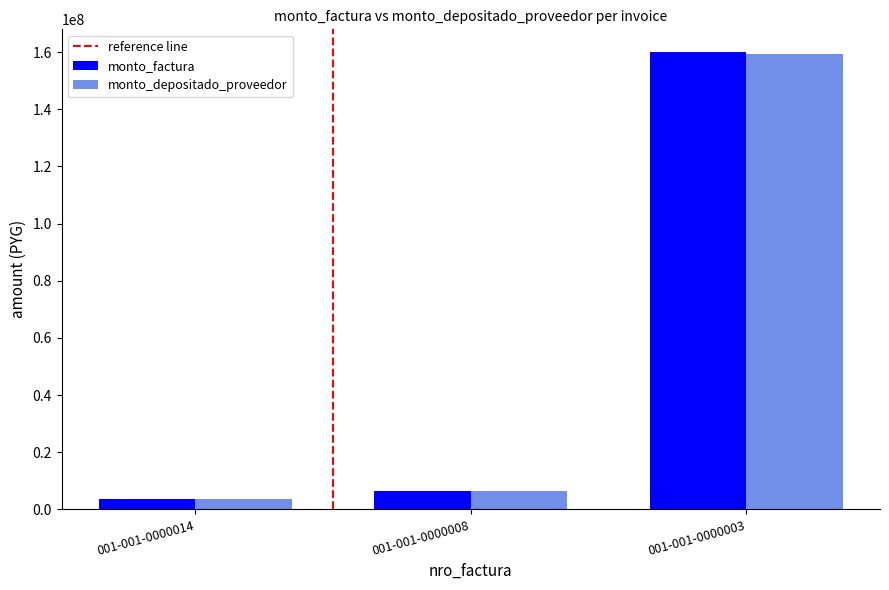

What is the value of the monto_factura bar at the 3rd from the left?

160000000